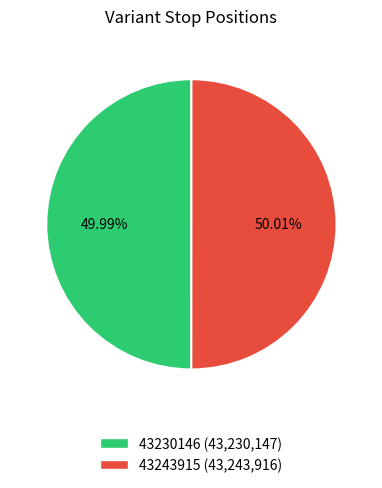

What is the ratio of the value at 43243915 (43,243,916) to the value at 43230146 (43,230,147)?

1.0